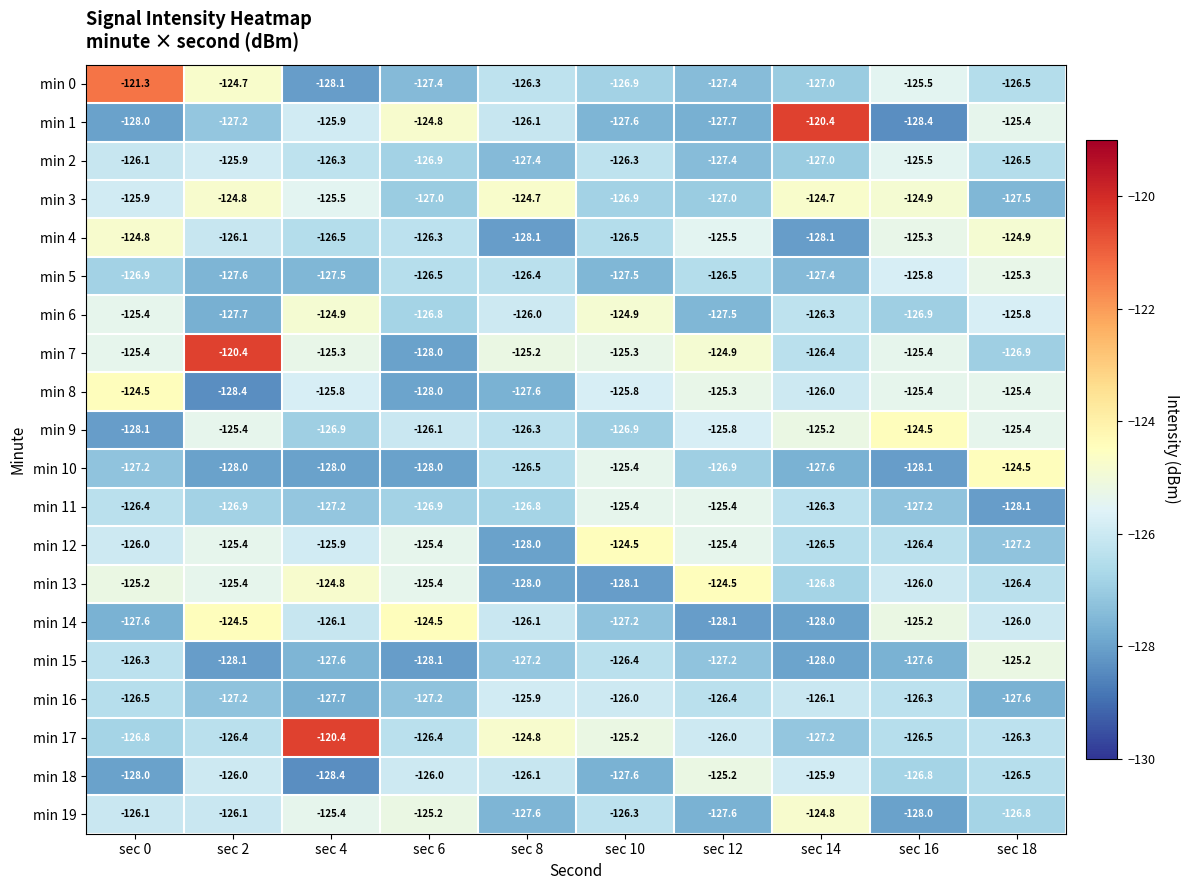

Count the number of data series in this chart.

20